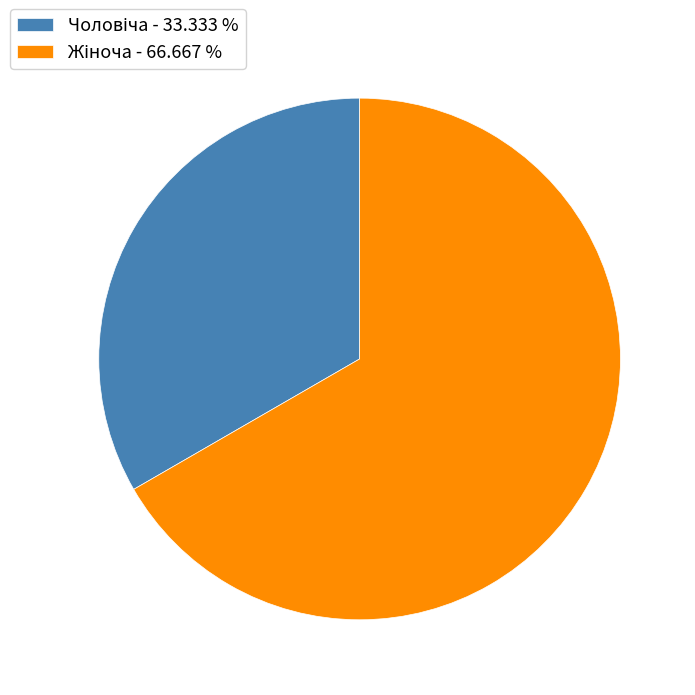

Count the number of slices in the pie.

2